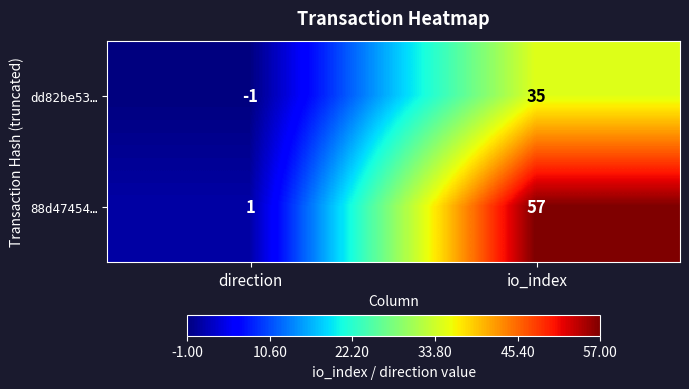

How many values in the dd82be53… series are below 35?

1